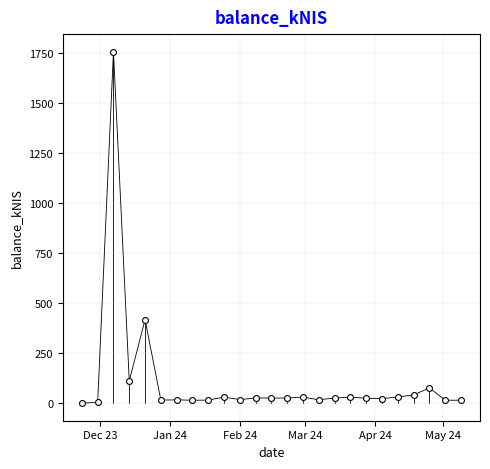

What is the range of X values (max minus min)?

168.0